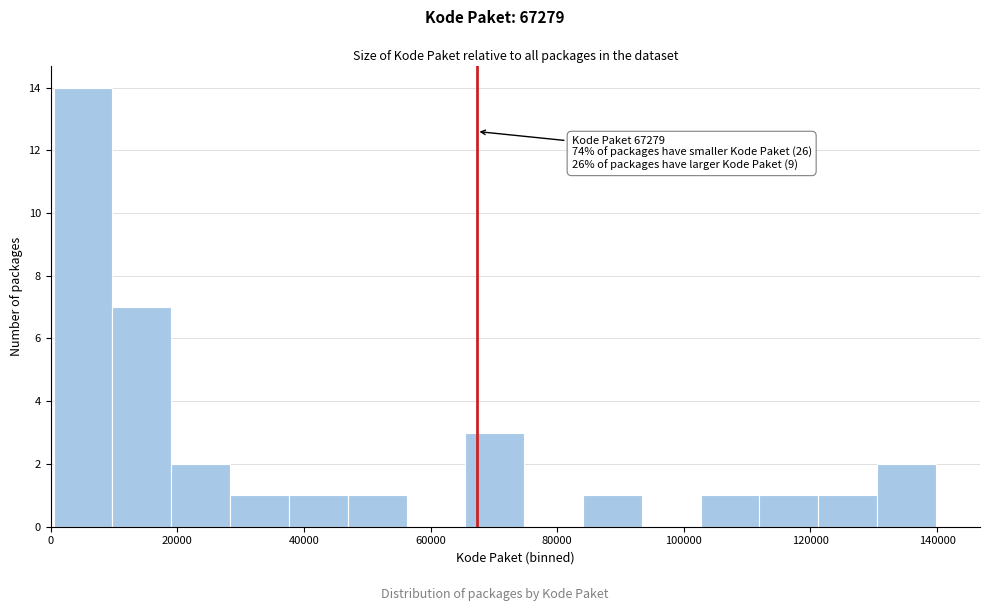

Which range on the x-axis has the tallest bar?

0 to 10000